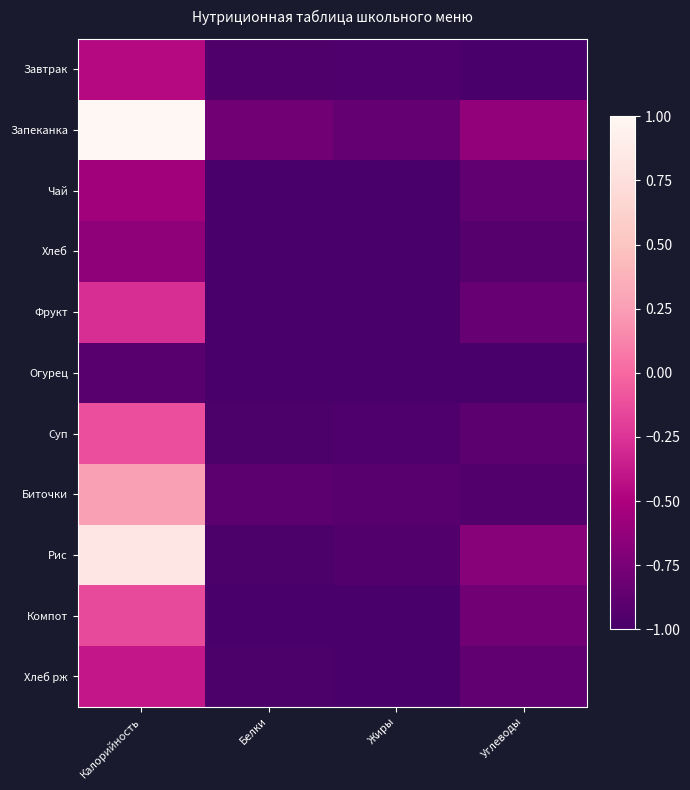

Reading left to right, transcribe all the data shown in this chart.

Завтрак: Калорийность=-0.5	Белки=-1.0	Жиры=-1.0	Углеводы=-1.0
Запеканка: Калорийность=1.0	Белки=-0.8	Жиры=-0.9	Углеводы=-0.6
Чай: Калорийность=-0.6	Белки=-1.0	Жиры=-1.0	Углеводы=-0.9
Хлеб: Калорийность=-0.6	Белки=-1.0	Жиры=-1.0	Углеводы=-0.9
Фрукт: Калорийность=-0.3	Белки=-1.0	Жиры=-1.0	Углеводы=-0.8
Огурец: Калорийность=-0.9	Белки=-1.0	Жиры=-1.0	Углеводы=-1.0
Суп: Калорийность=-0.1	Белки=-1.0	Жиры=-1.0	Углеводы=-0.9
Биточки: Калорийность=0.3	Белки=-0.9	Жиры=-0.9	Углеводы=-0.9
Рис: Калорийность=0.8	Белки=-1.0	Жиры=-0.9	Углеводы=-0.7
Компот: Калорийность=-0.1	Белки=-1.0	Жиры=-1.0	Углеводы=-0.8
Хлеб рж: Калорийность=-0.4	Белки=-1.0	Жиры=-1.0	Углеводы=-0.9